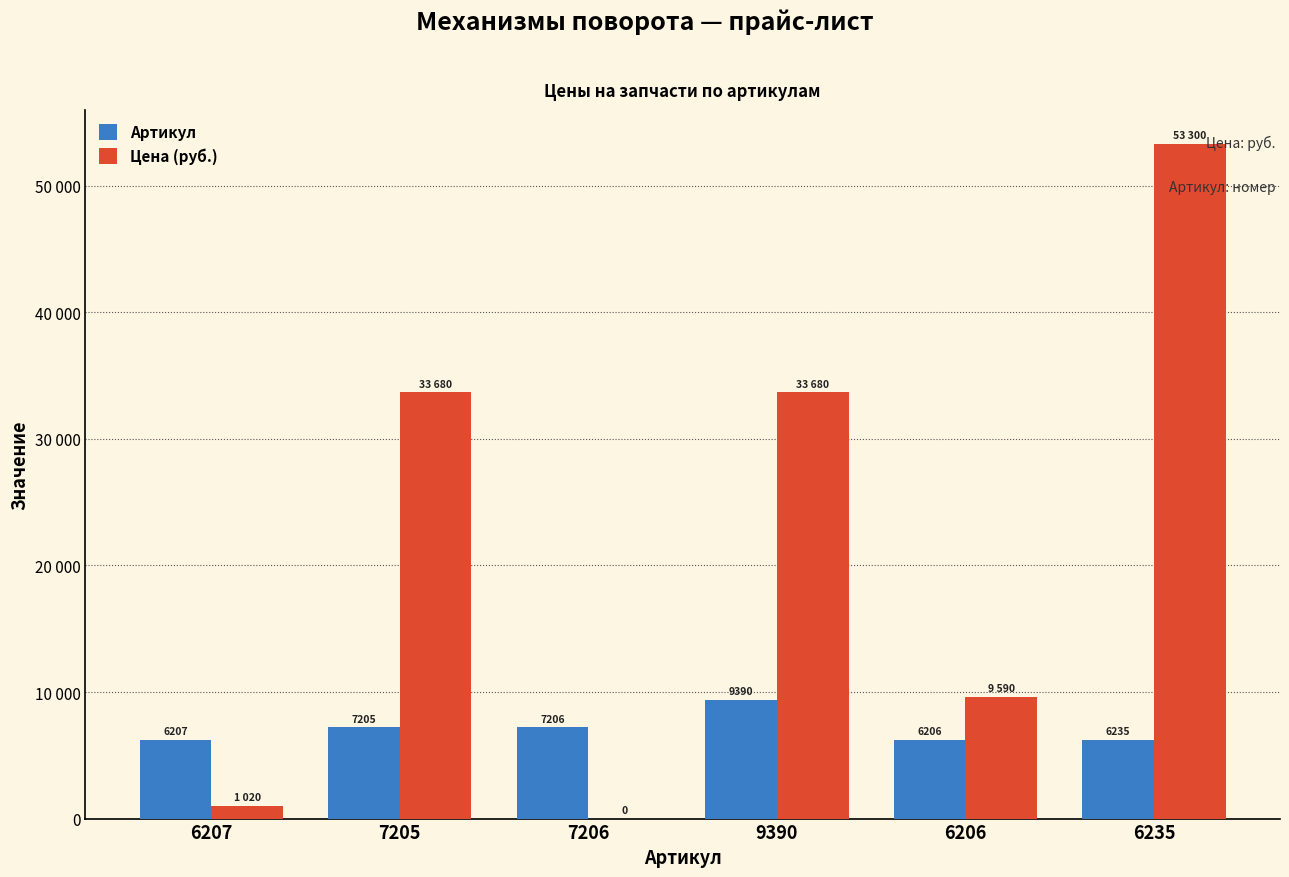

Is it true that Артикул equals 5446 at 9390?

False